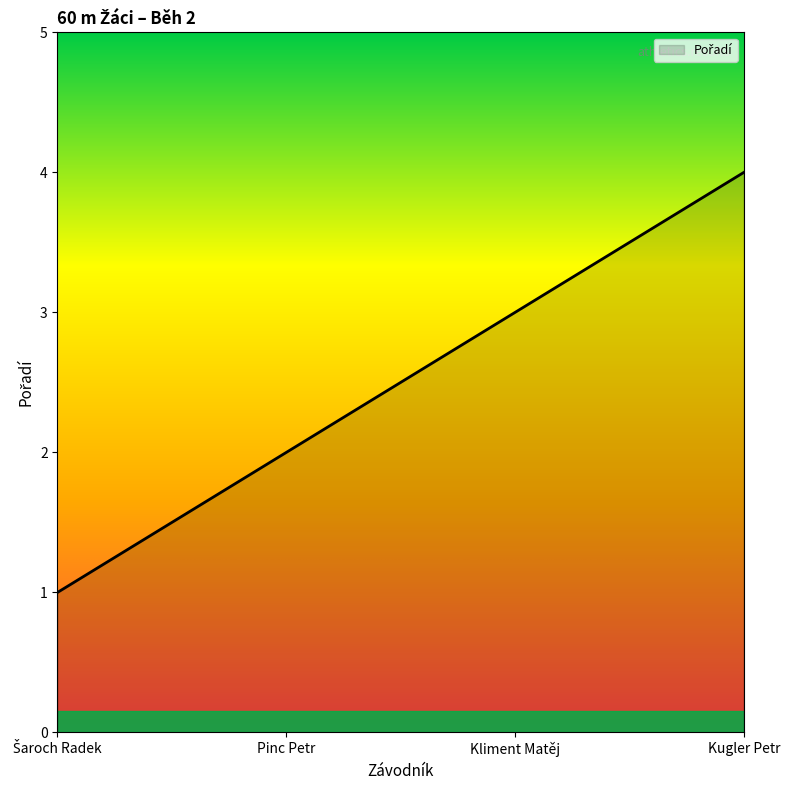

What is the approximate value at Kugler Petr?

4